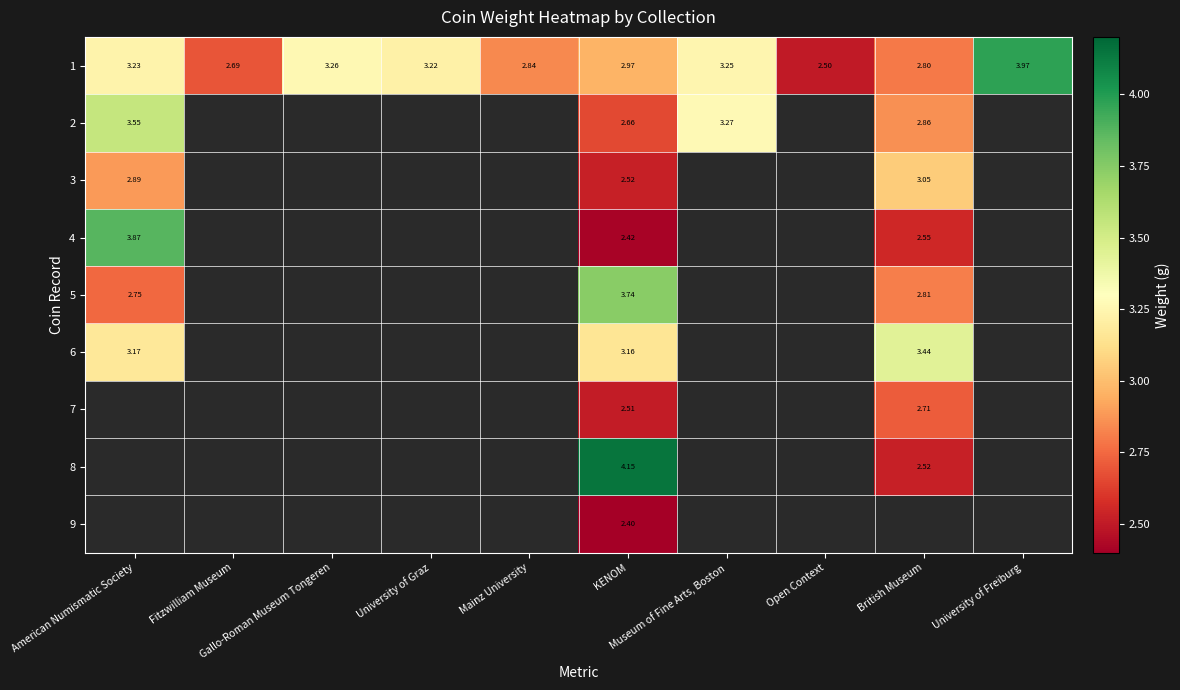

Which has a higher value, Open Context or Museum of Fine Arts, Boston?

Museum of Fine Arts, Boston